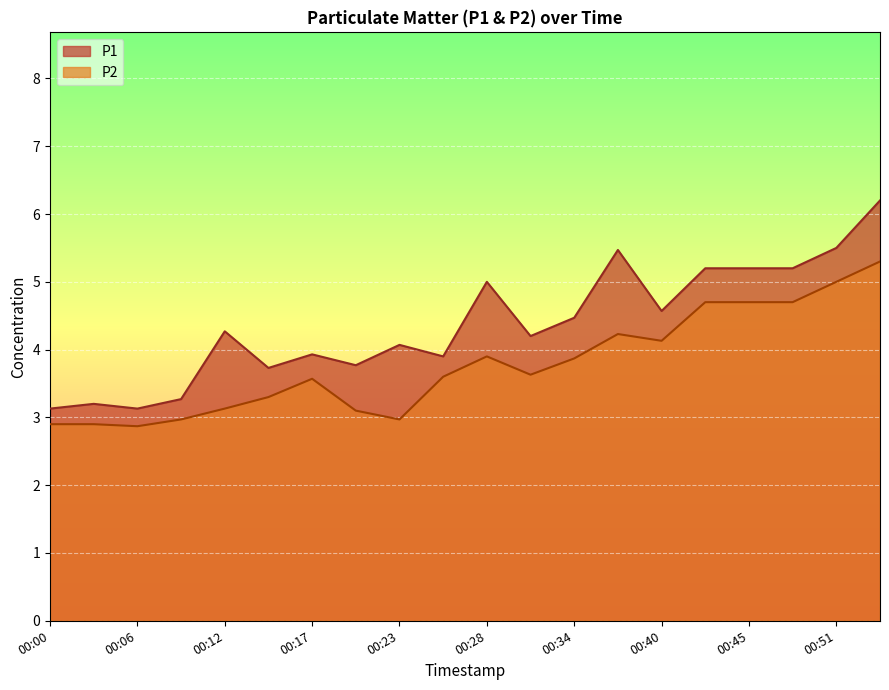

At which label does P2 first exceed 3?

00:12